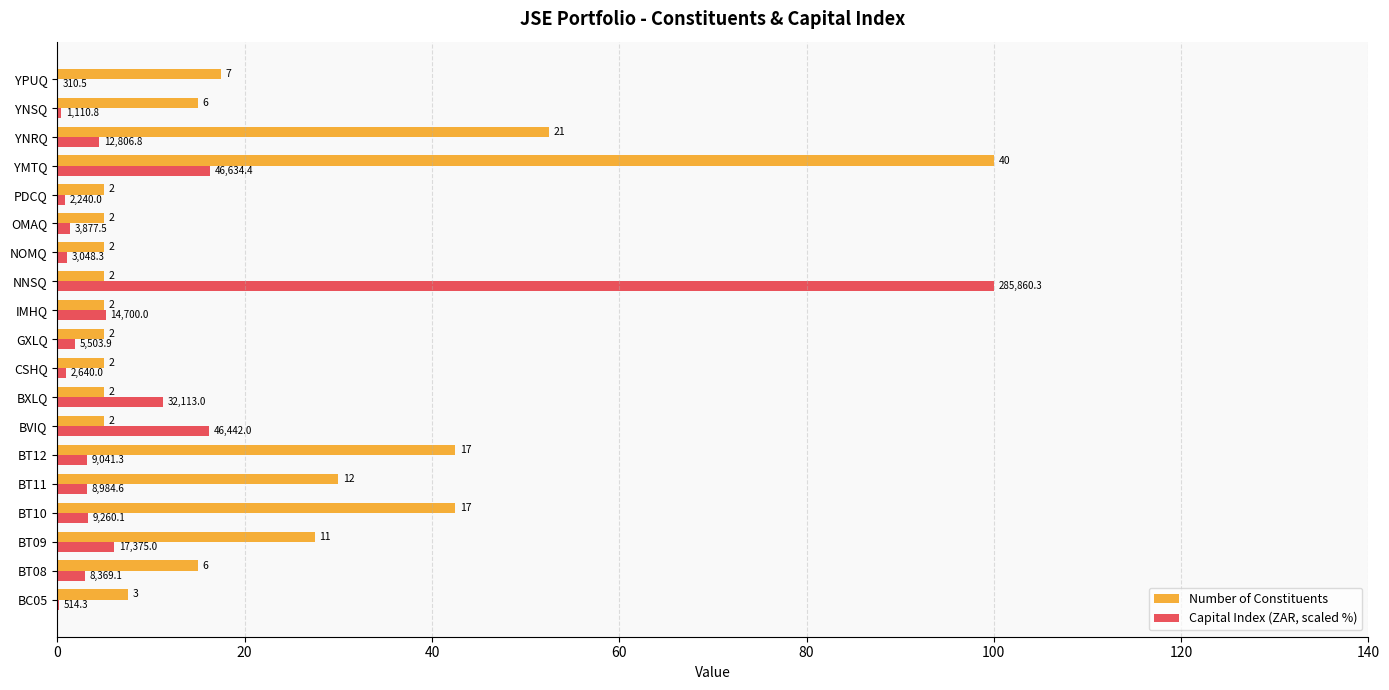

List the series in order of their peak value, highest first.

Number of Constituents, Capital Index (ZAR, scaled %)